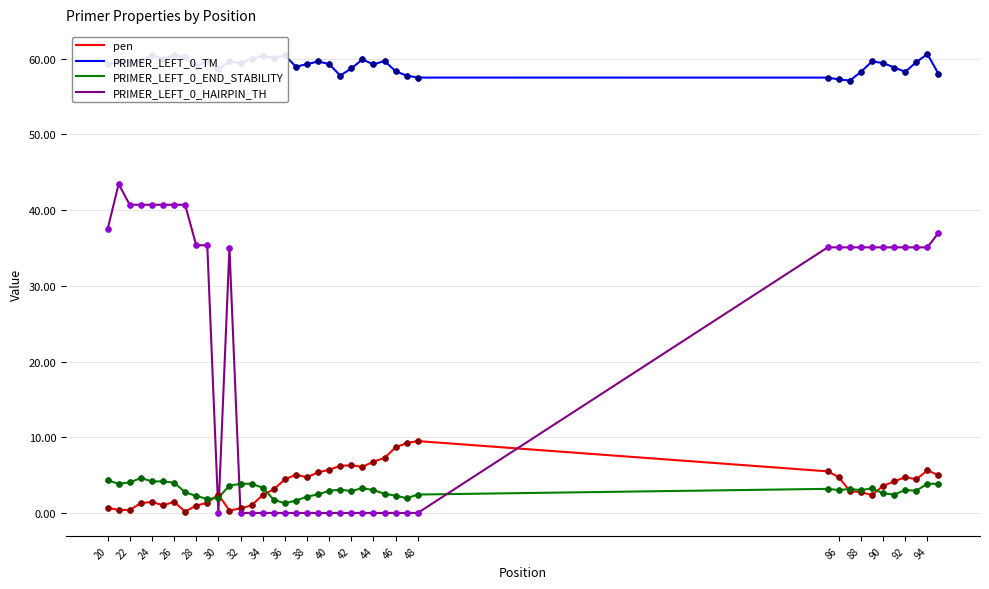

True or false: pen and PRIMER_LEFT_0_TM intersect in this chart.

False